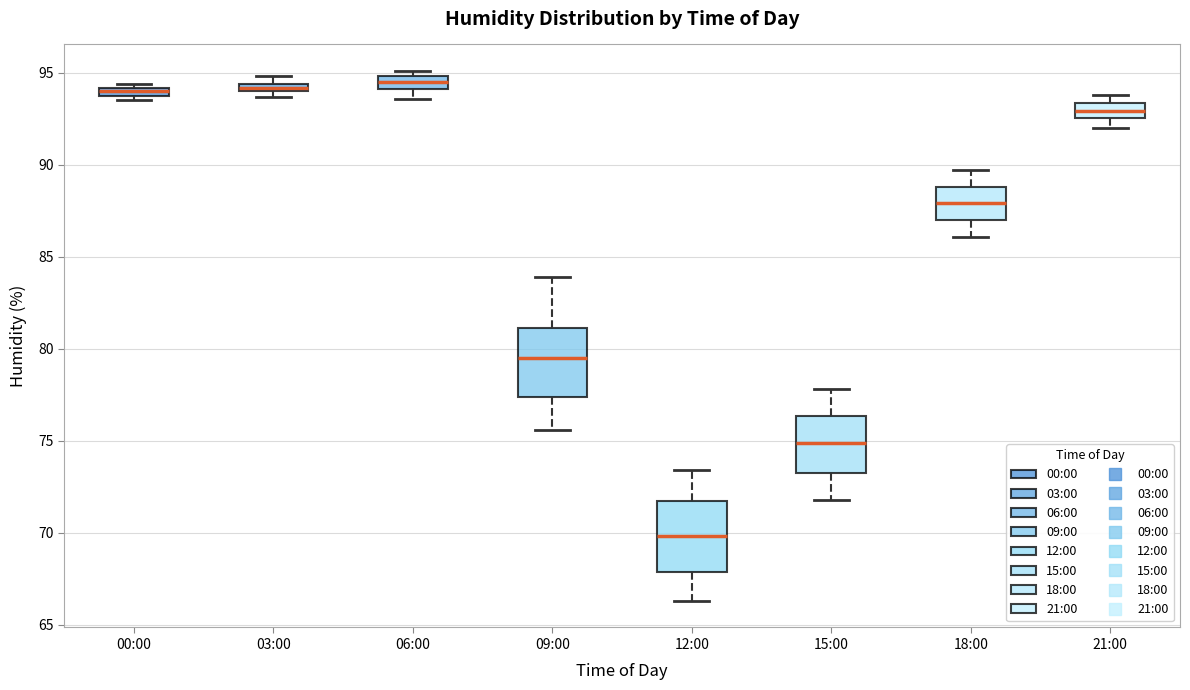

Where does the median line of the box for 15:00 sit on the y-axis? The values are not printed on the chart, so give them approximately, as read against the axis.

75.0